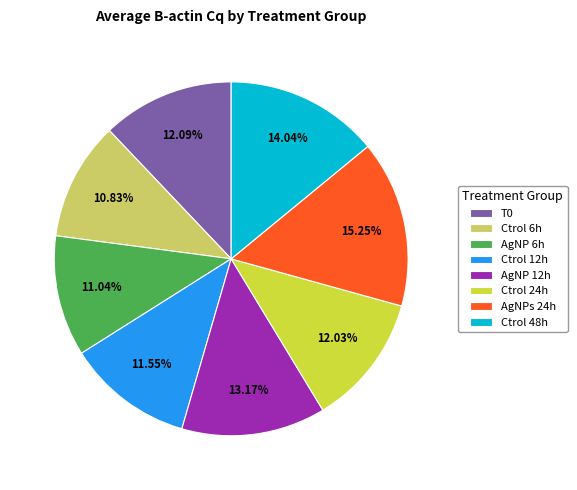

To the nearest percent, what is the average slice percentage?

12%